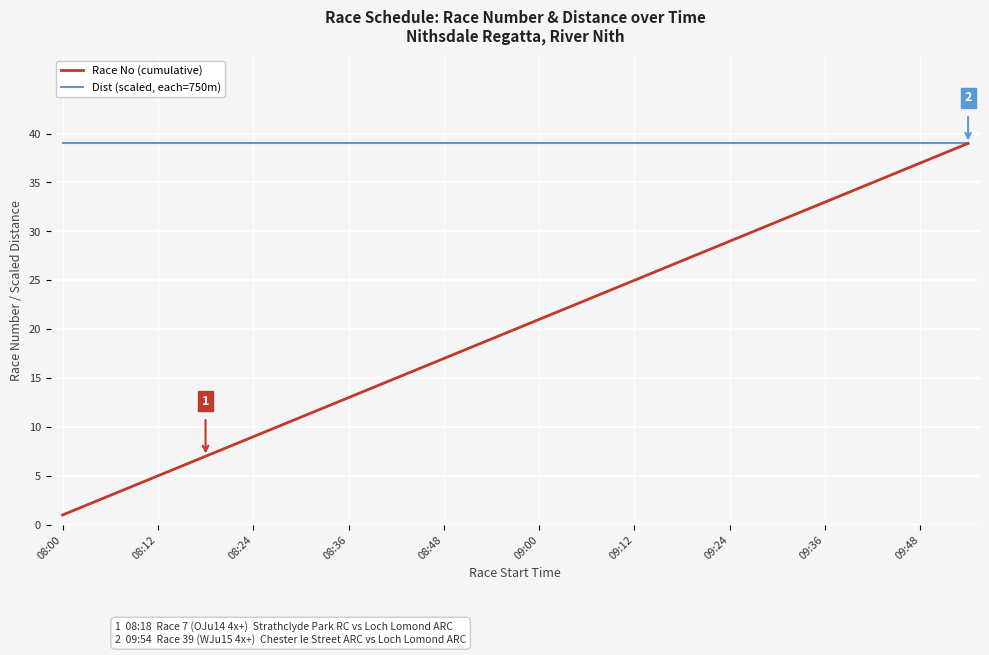

Which series has the widest spread of values?

Race No (cumulative)